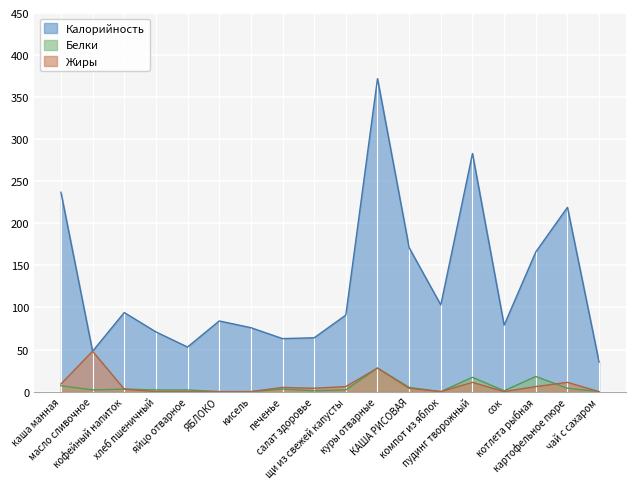

What is the difference between the Жиры values at каша манная and компот из яблок?

9